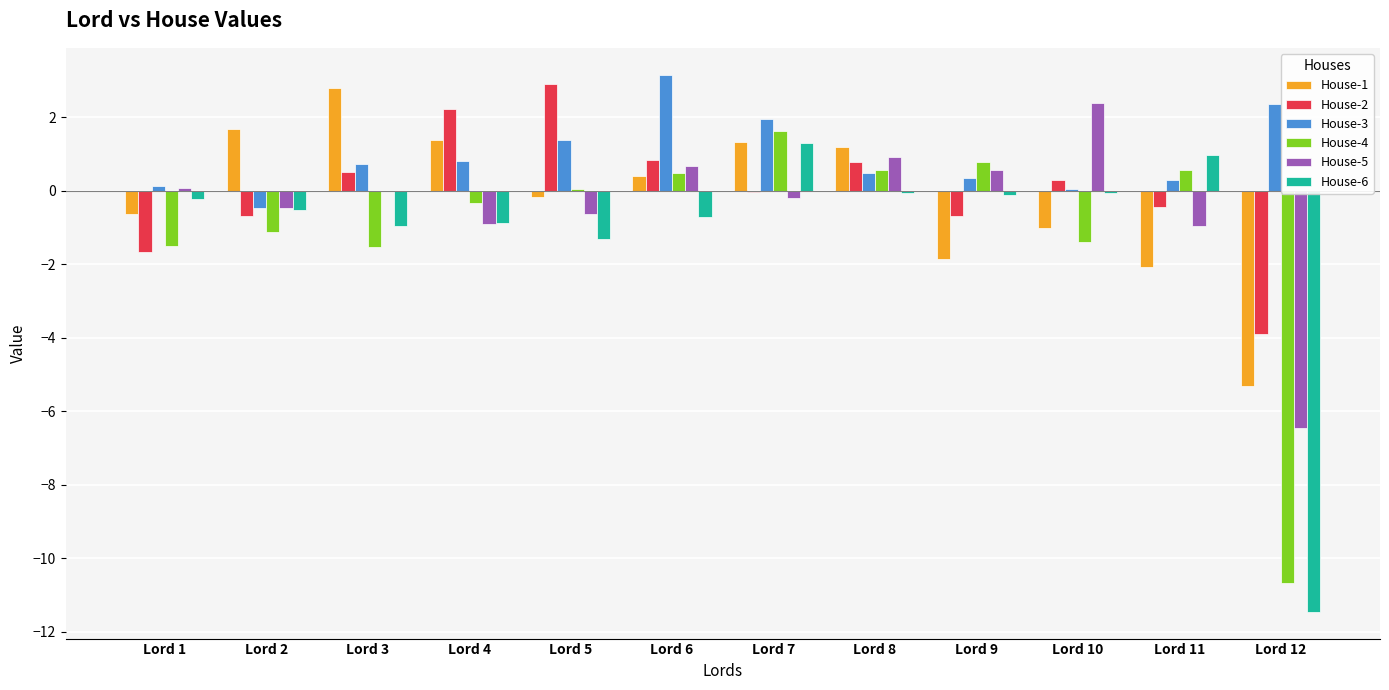

What is the total value across all series at Lord 9?

-1.0